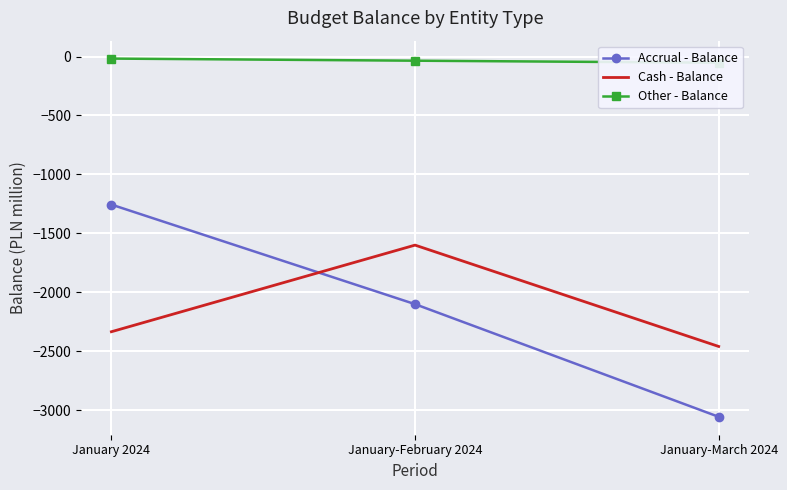

How many lines are shown in the chart?

3